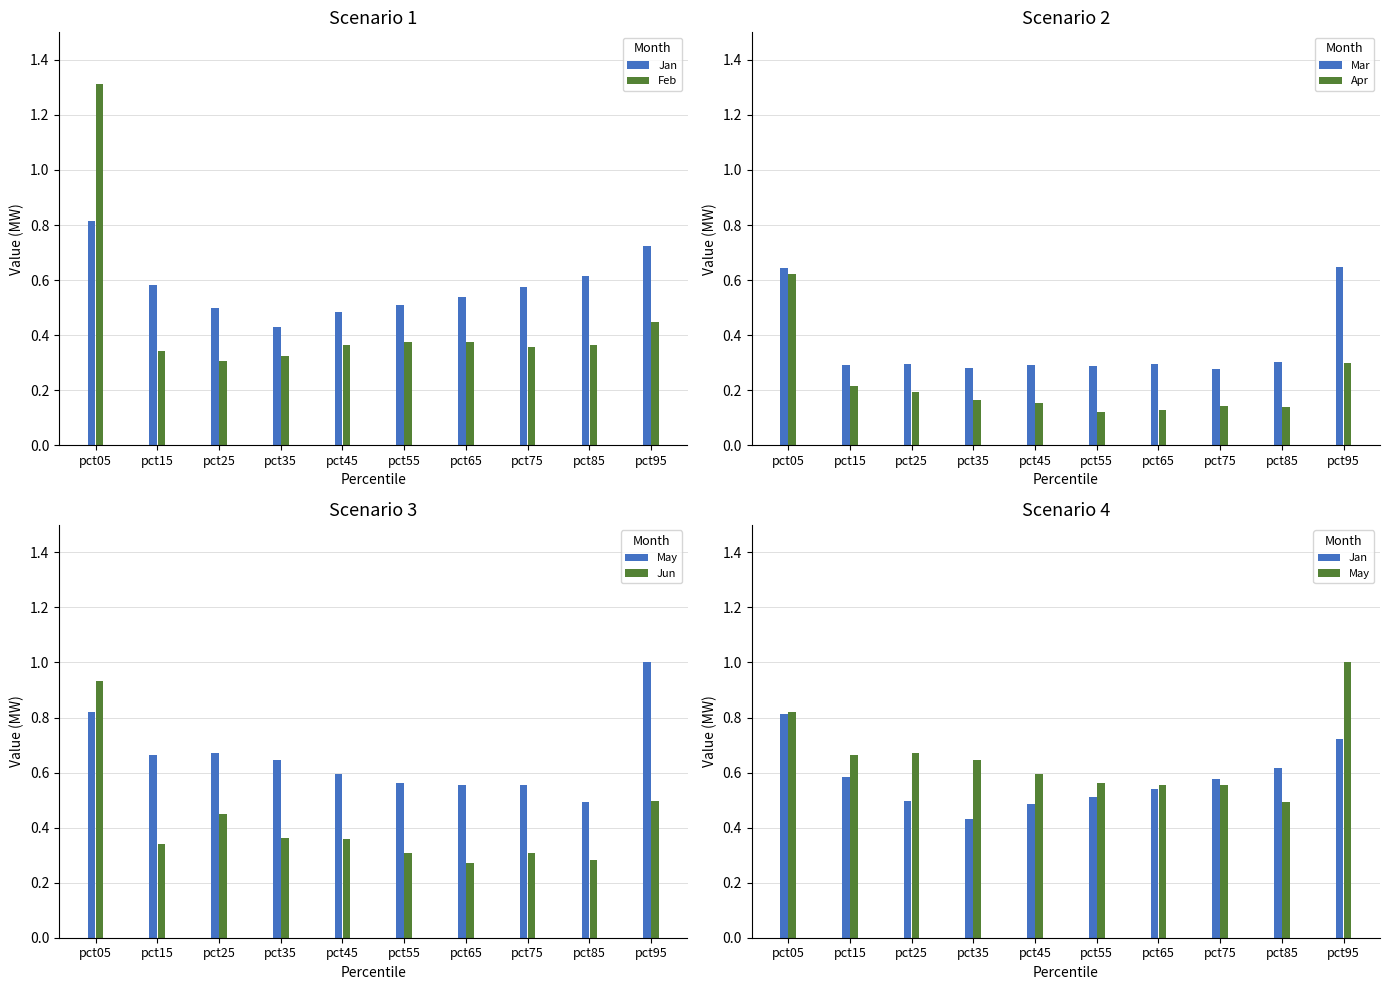

Rank the categories by Apr value from lowest to highest.

pct55, pct65, pct85, pct75, pct45, pct35, pct25, pct15, pct95, pct05